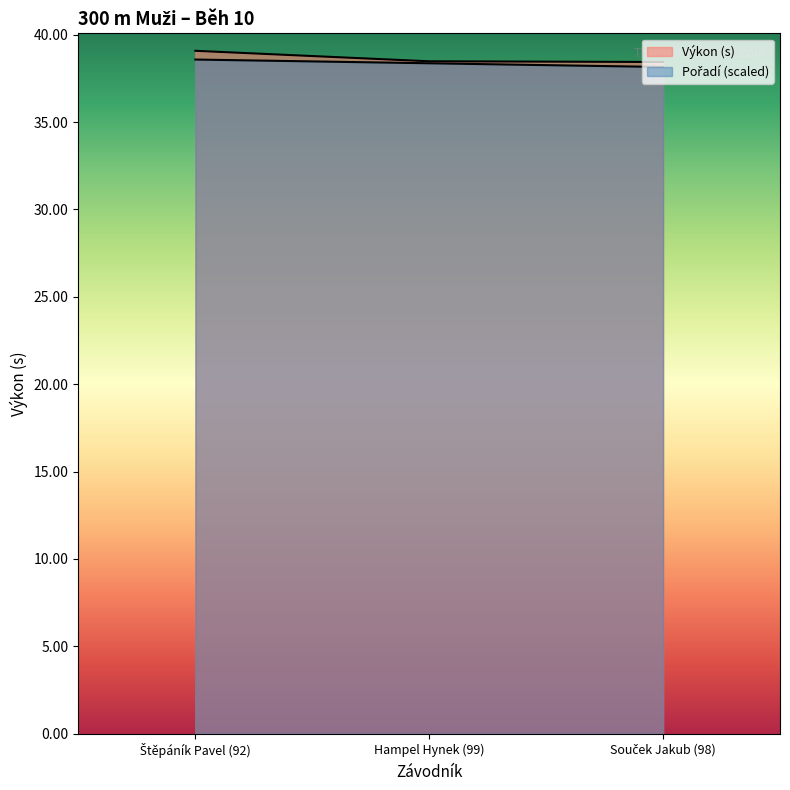

At which label does Pořadí reach its minimum?

Souček Jakub (98)